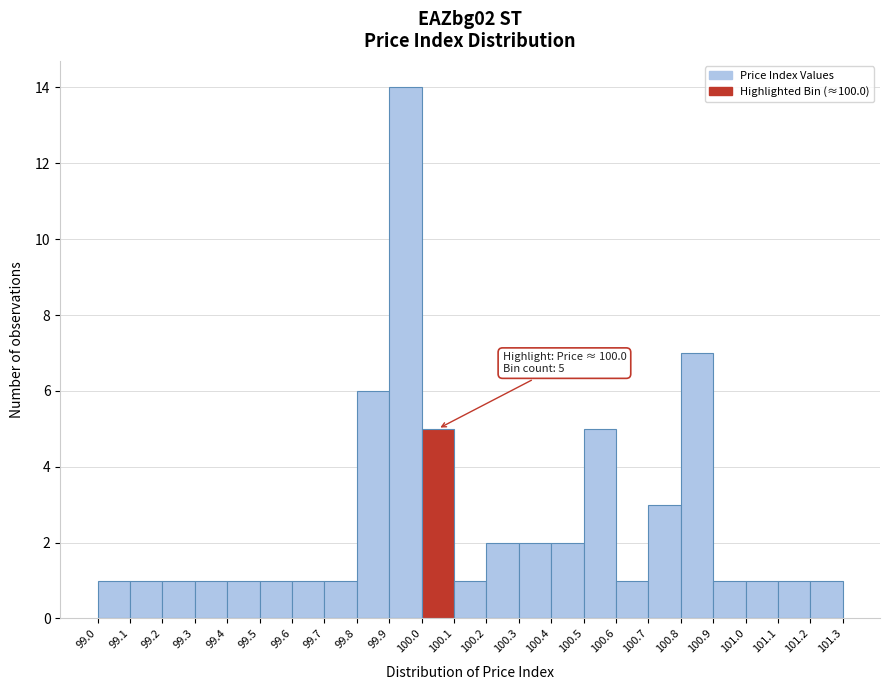

Over which range of the x-axis is the bar tallest?

99.9 to 100.0